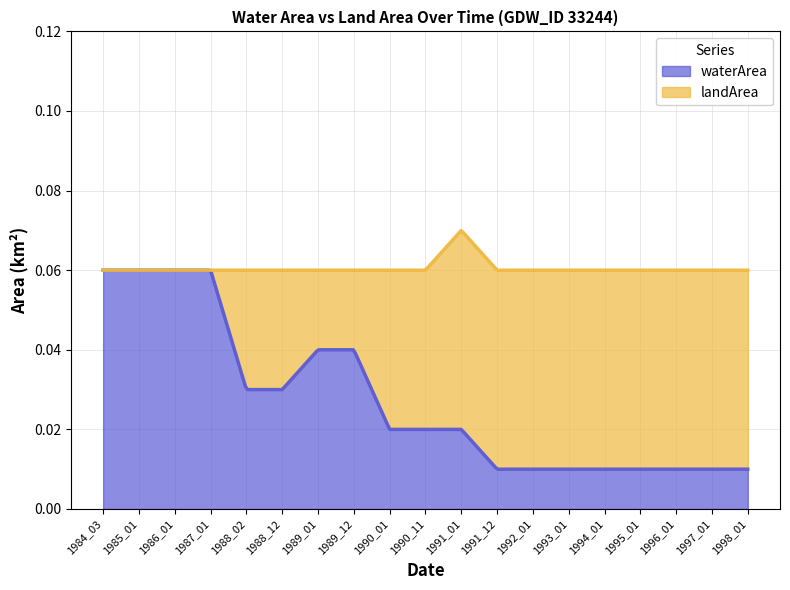

Is it true that waterArea equals 0.0 at 1995_01?

True